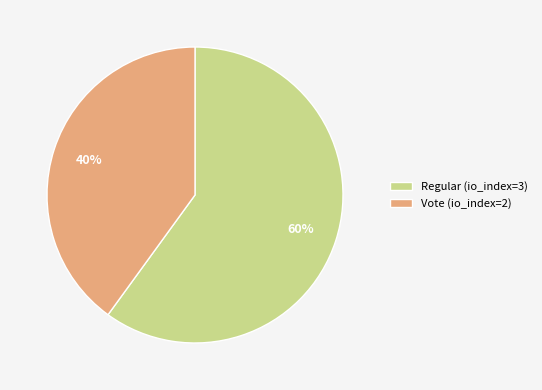

True or false: Regular (io_index=3) accounts for 73% of the total.

False